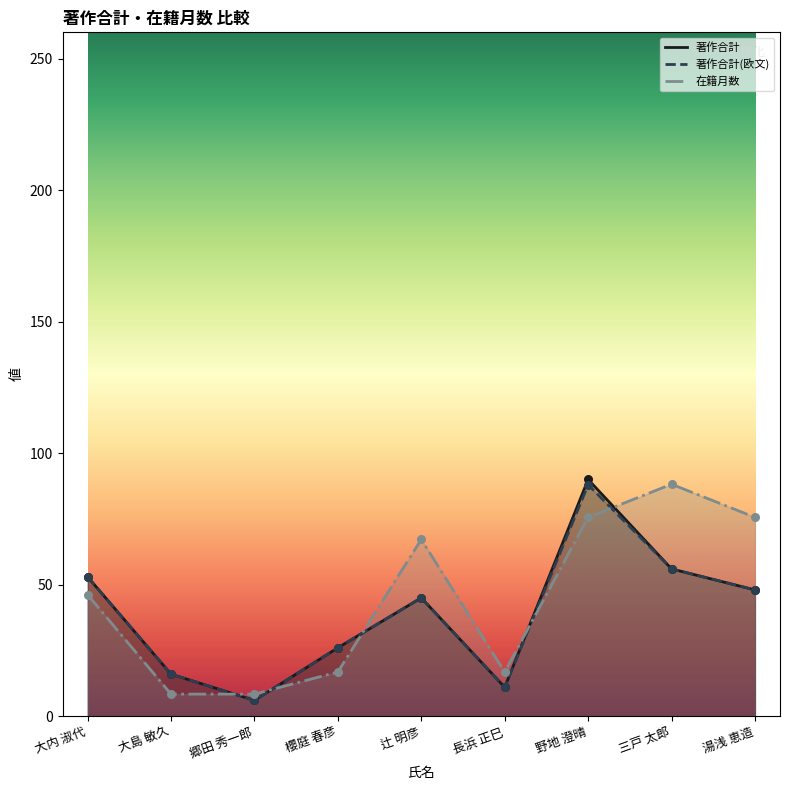

Which series contains the lowest Y value?

著作合計